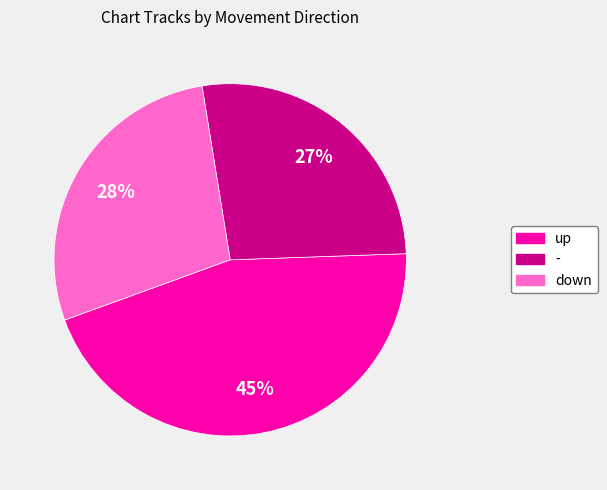

How many segments does this pie chart have?

3